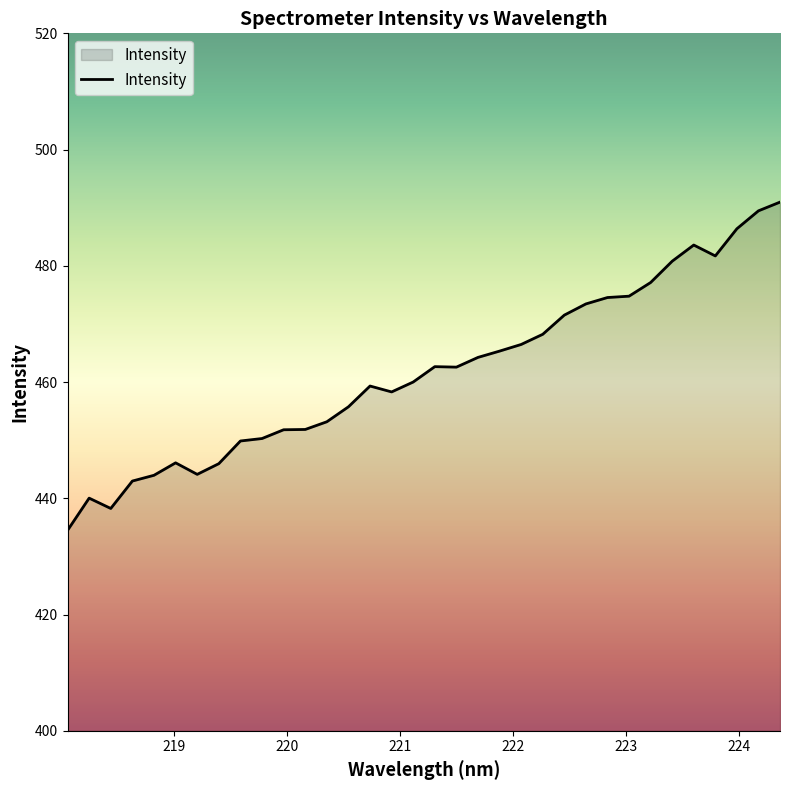

What is the smallest value displayed?

434.5